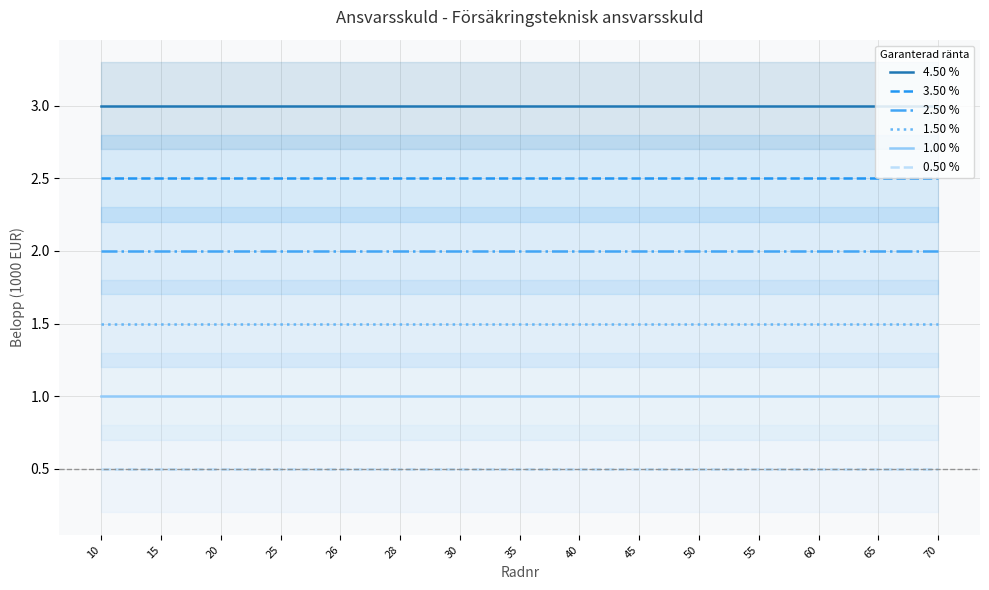

How many lines are shown in the chart?

6